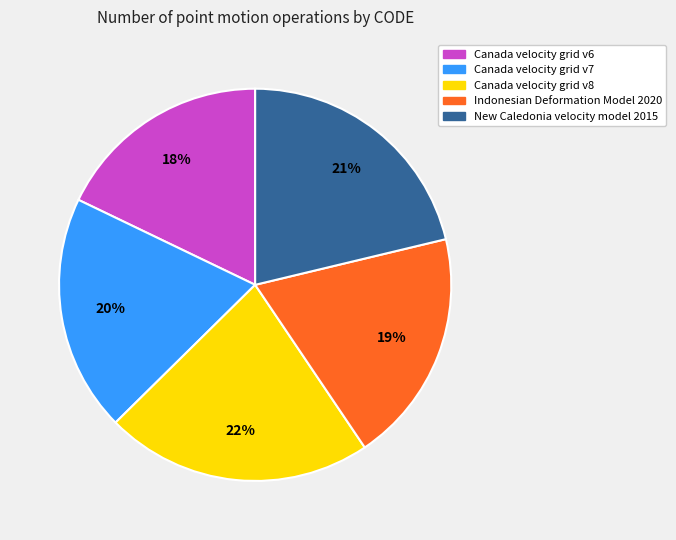

What percentage is the Canada velocity grid v6 slice, to the nearest percent?

18%